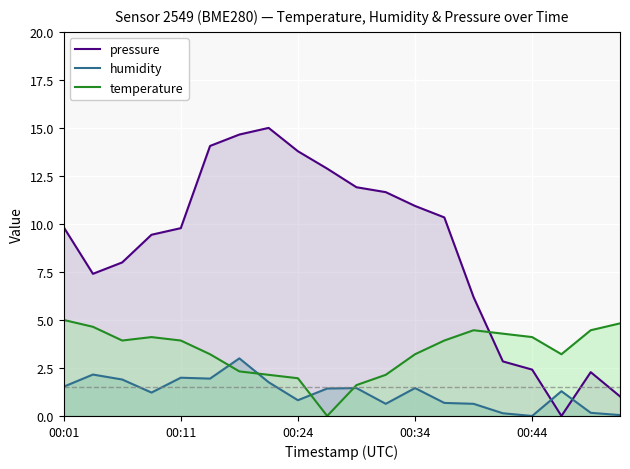

What is the maximum value for temperature?

5.0